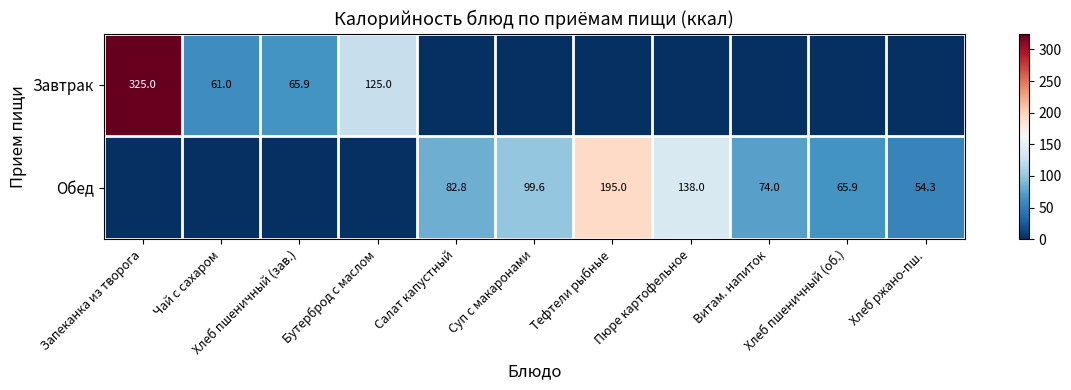

The Обед series shows -80.3 at Бутерброд с маслом. True or false?

False